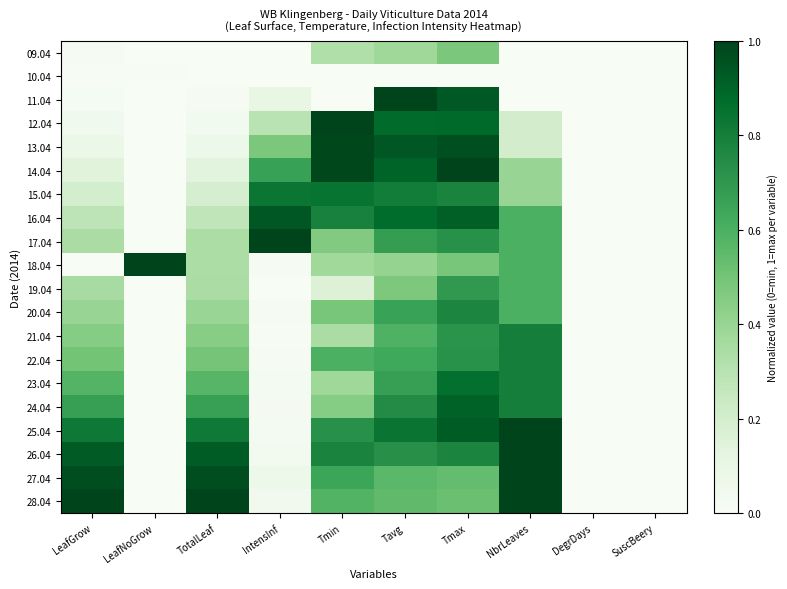

At Tavg, list the series in order from largest to smallest.

11.04, 13.04, 14.04, 12.04, 16.04, 25.04, 15.04, 24.04, 26.04, 17.04, 23.04, 20.04, 22.04, 21.04, 27.04, 28.04, 19.04, 18.04, 09.04, 10.04